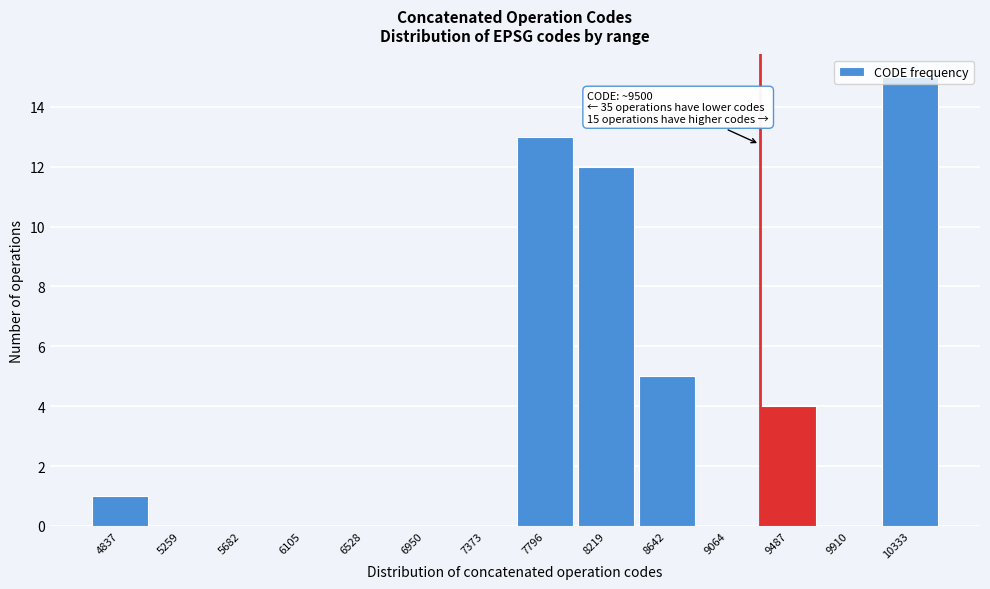

What is the sum of all values?

50